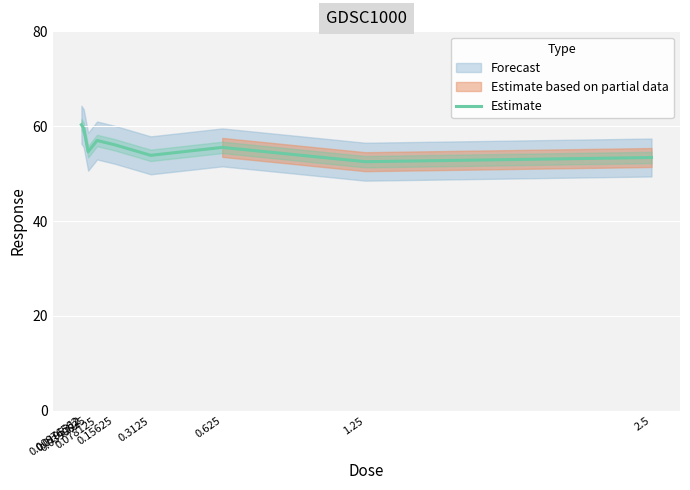

What is the value of the 6th point from the left?

53.9